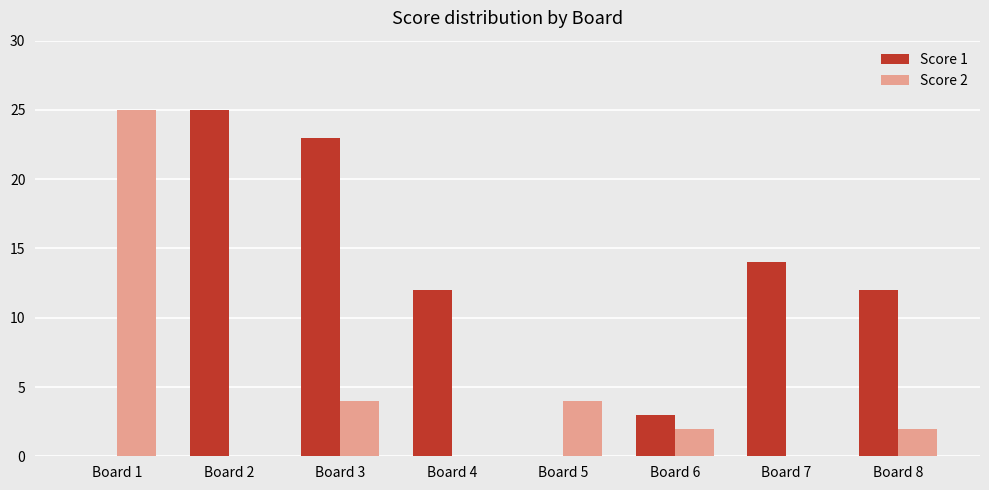

At which label does Score 2 reach its peak?

Board 1